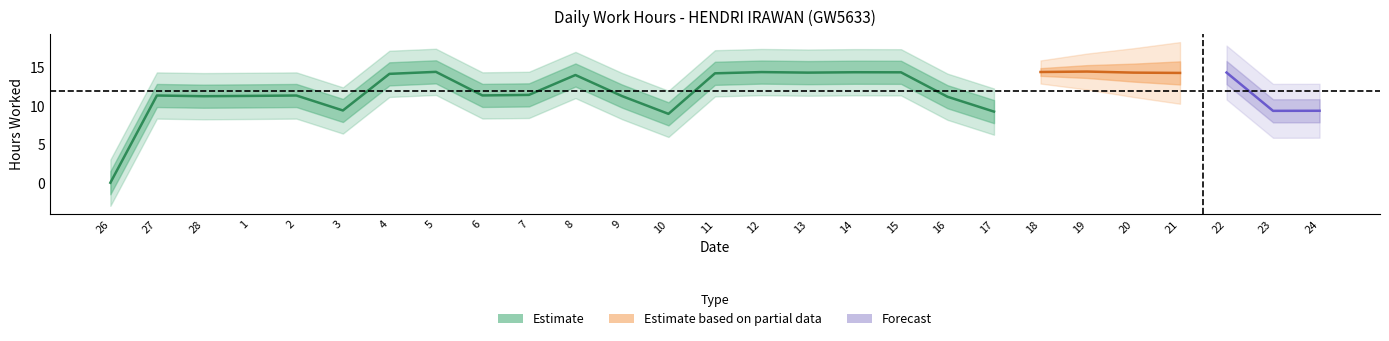

Reading right to left, extract all data points from this chart.

9.3	9.3	14.3	14.2	14.3	14.4	14.4	9.2	11.2	14.3	14.3	14.3	14.4	14.2	8.9	11.2	14.0	11.4	11.3	14.4	14.1	9.4	11.3	11.3	11.2	11.3	0.0